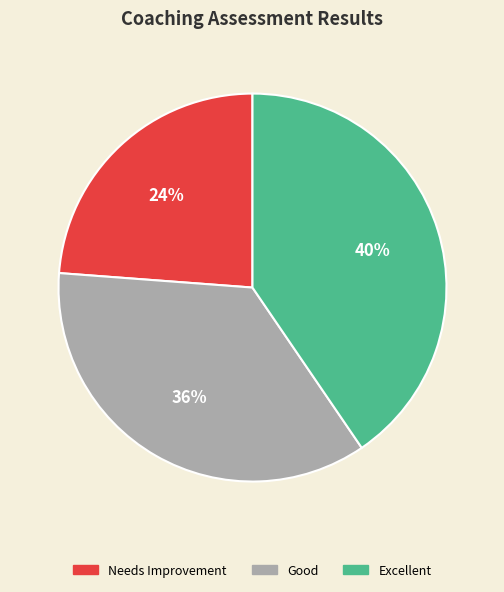

Does any single category account for the majority?

No